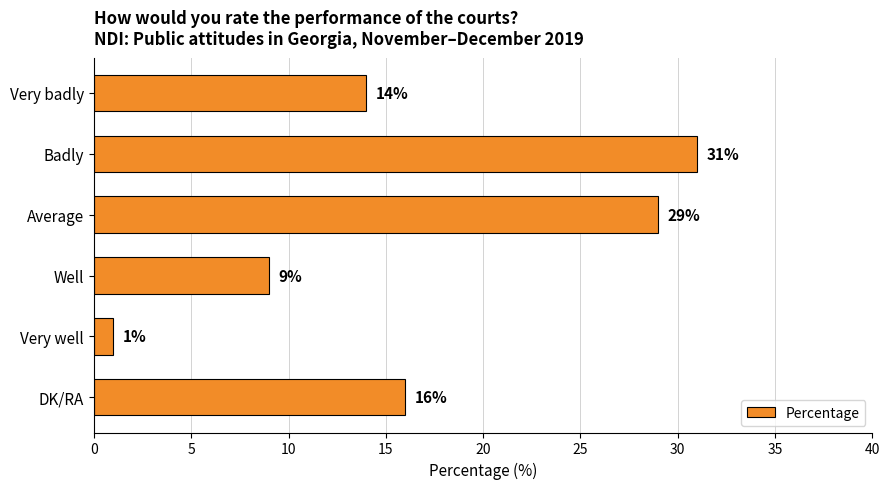

What is the ratio of the value at DK/RA to the value at Very well?

16.0